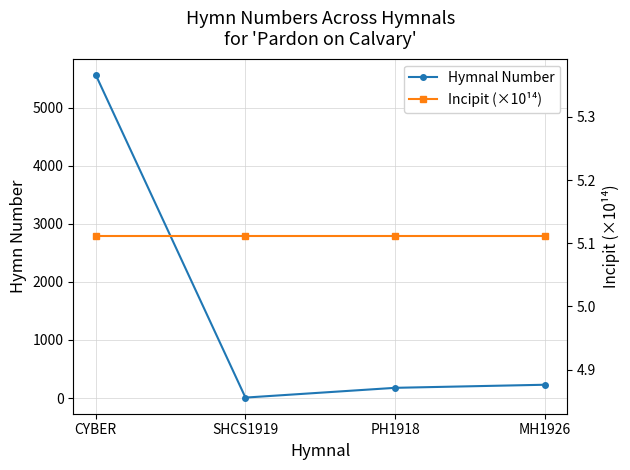

True or false: Hymnal Number and Incipit (×10¹⁴) intersect in this chart.

False